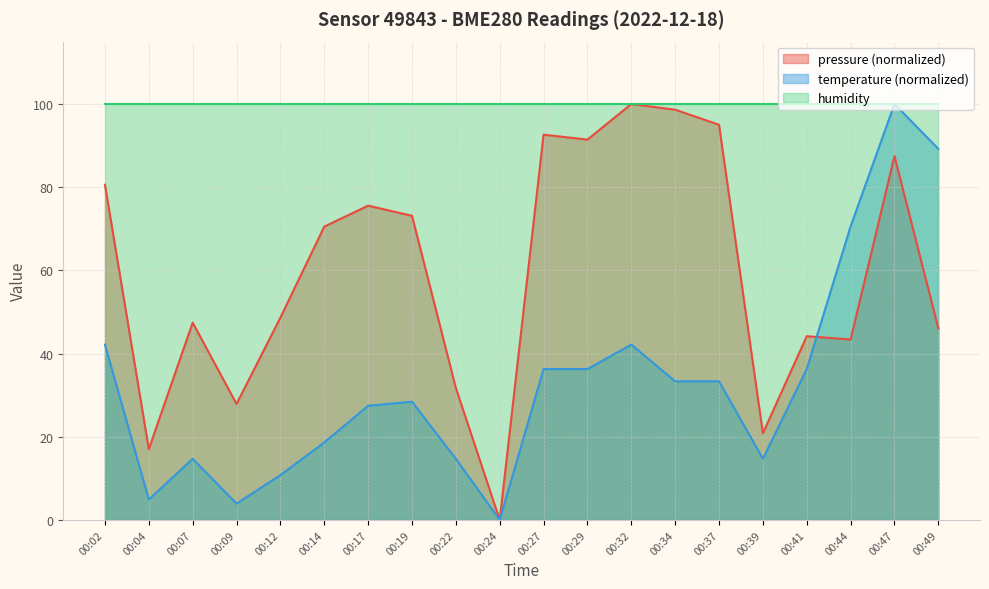

Rank the categories by pressure value from lowest to highest.

00:24, 00:04, 00:39, 00:09, 00:22, 00:44, 00:41, 00:49, 00:07, 00:12, 00:14, 00:19, 00:17, 00:02, 00:47, 00:29, 00:27, 00:37, 00:34, 00:32